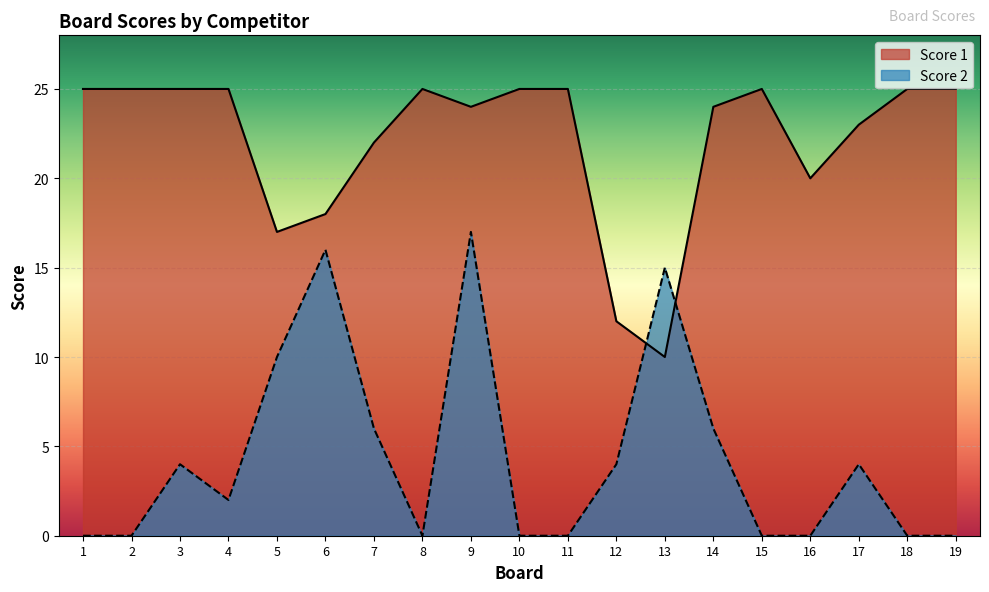

Rank the series at 6 from highest to lowest value.

Score 1, Score 2